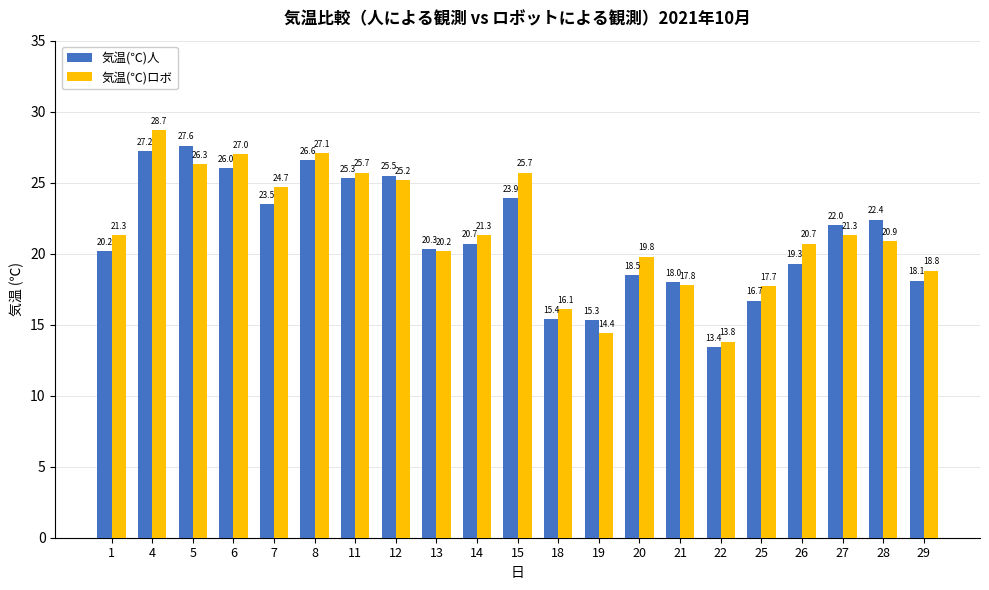

What is the spread (max minus min) of values at 1?

1.1